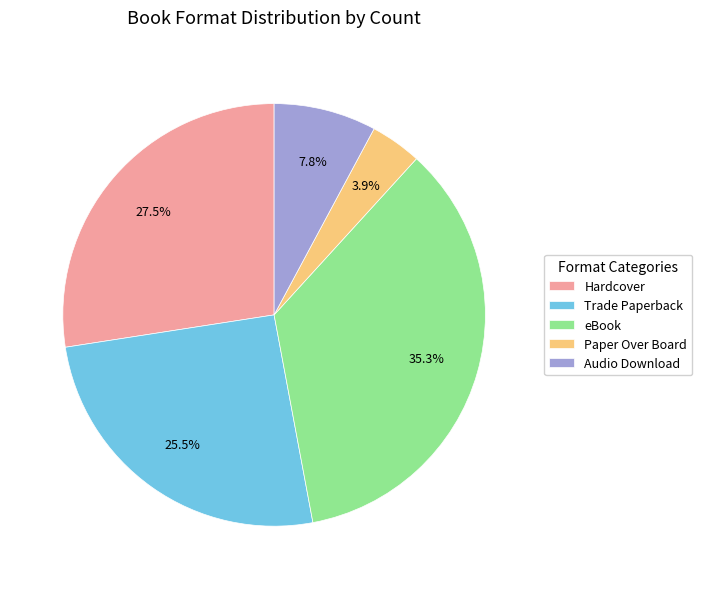

True or false: Trade Paperback accounts for 15% of the total.

False